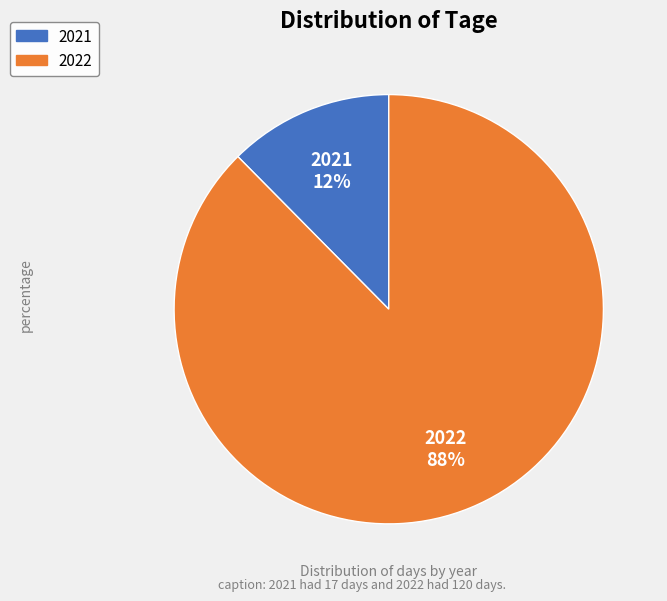

Rank the categories by value from lowest to highest.

2021, 2022